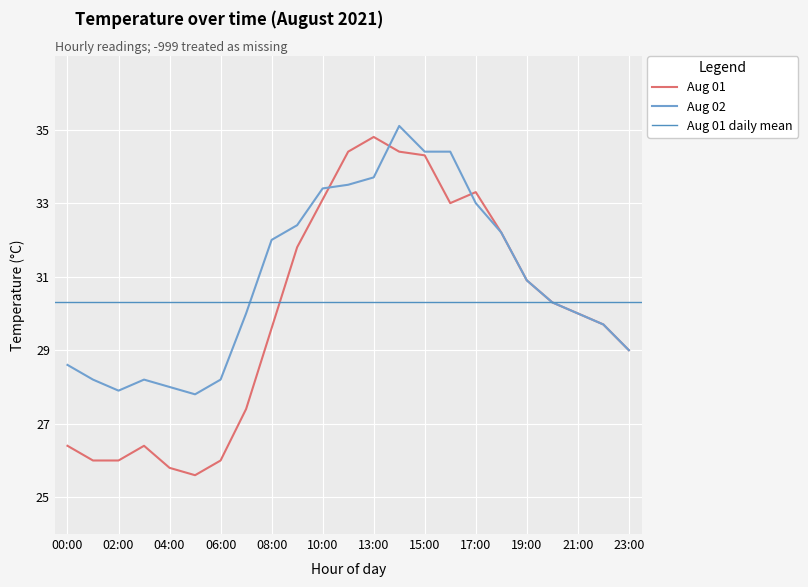

The value of Aug 01 at 04:00 is 25.8. True or false?

True